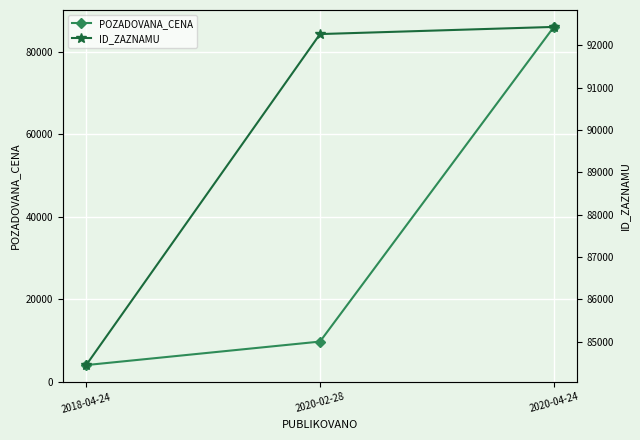

Is it true that POZADOVANA_CENA equals 119191 at 2020-04-24?

False